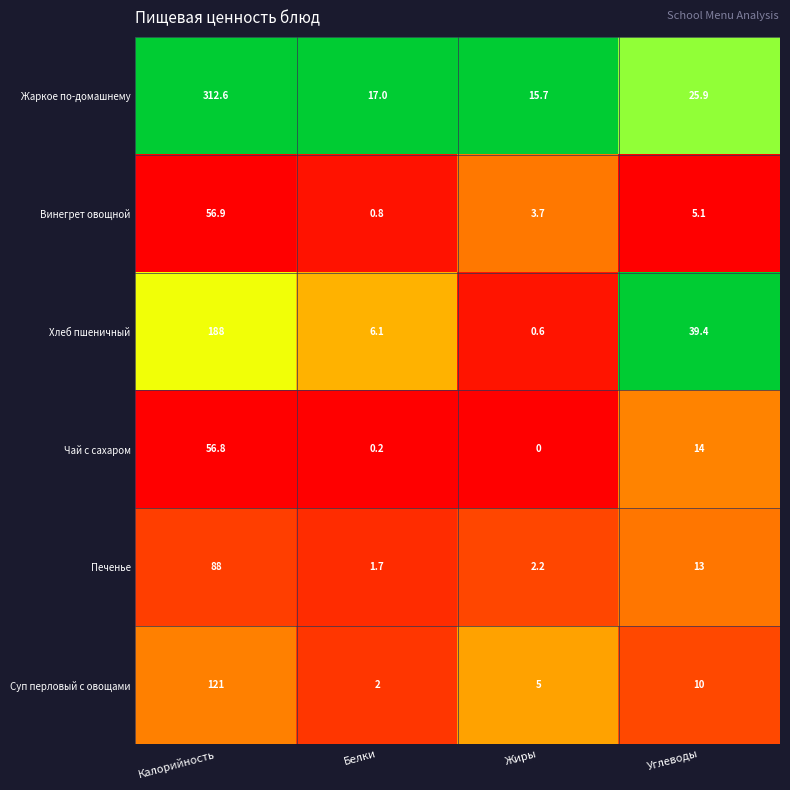

At which label is Чай с сахаром closest to 28?

Углеводы